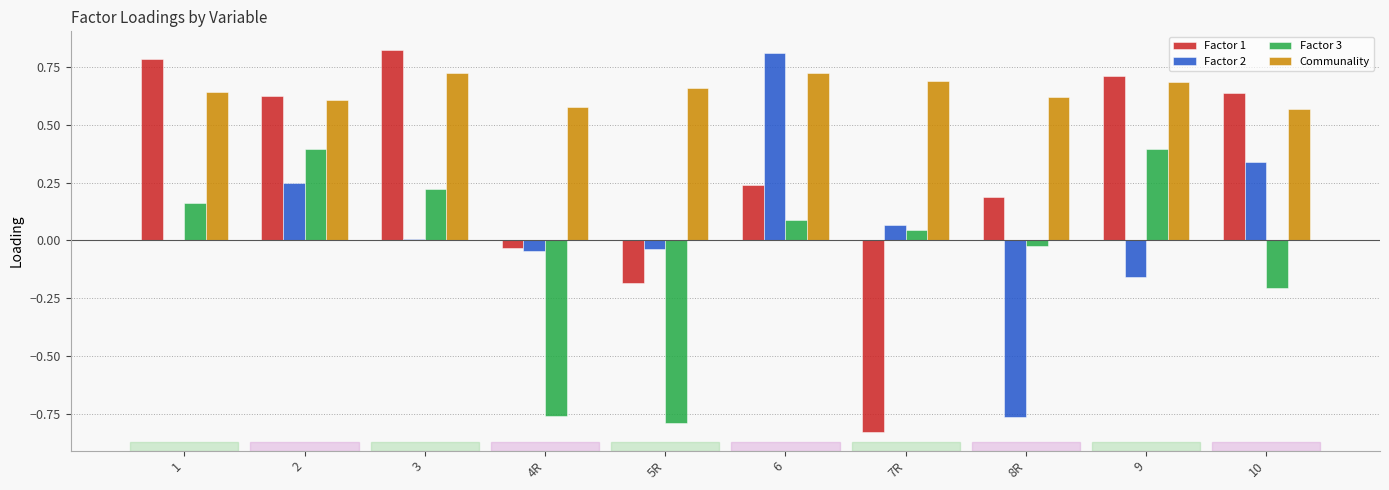

What is the sum of all Communality values?

6.5